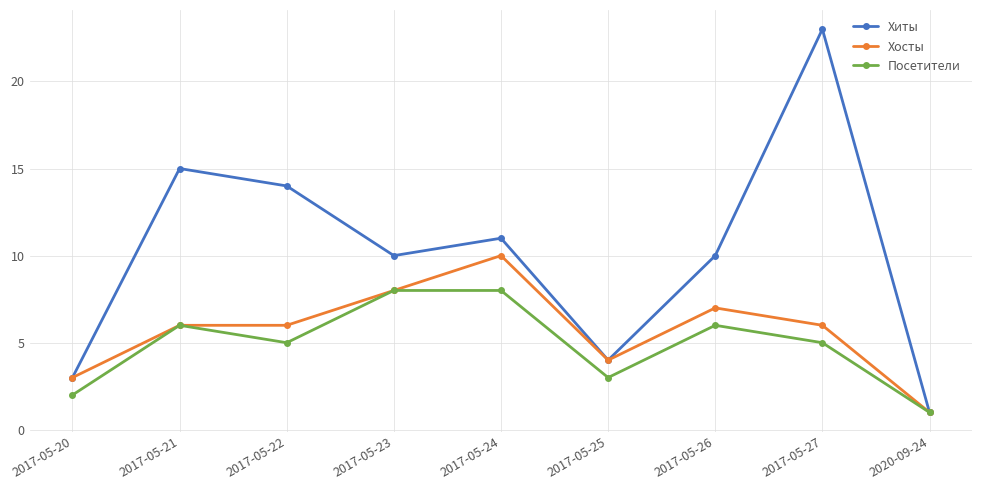

Does the chart have visible grid lines?

Yes